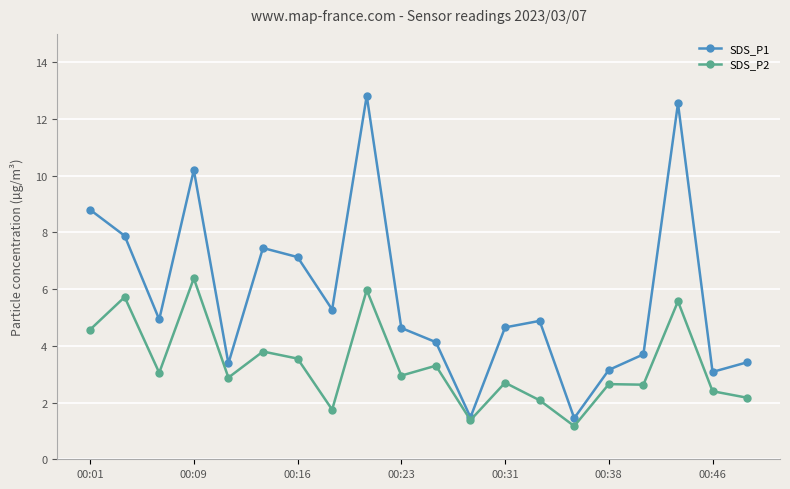

How many lines are shown in the chart?

2